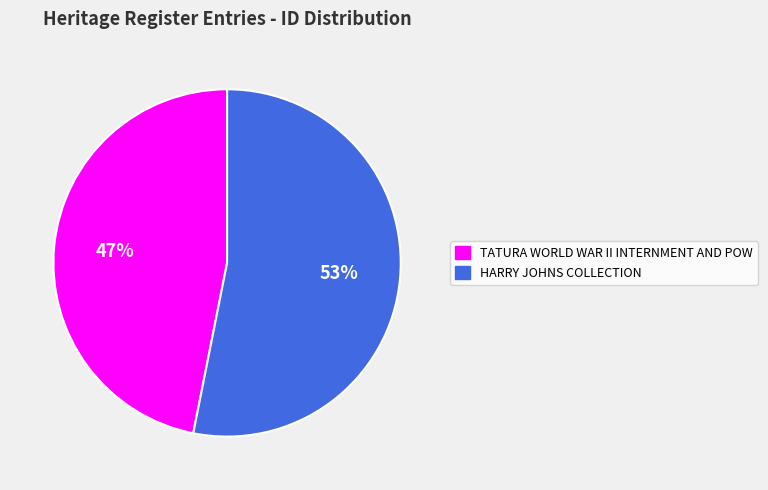

The HARRY JOHNS COLLECTION slice represents 53% of the pie. True or false?

True